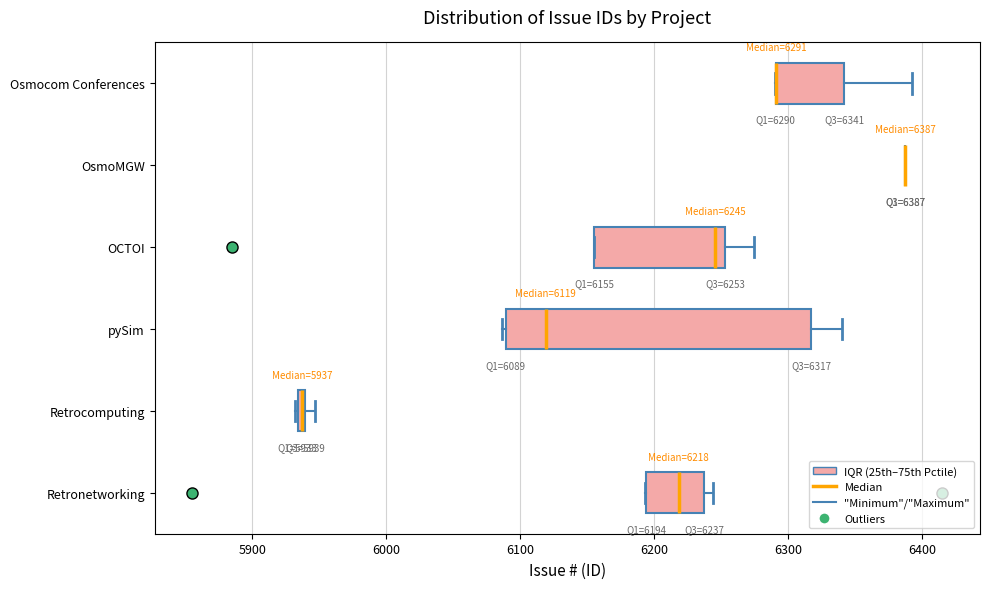

Which box is the widest, from its left edge to its right edge?

pySim